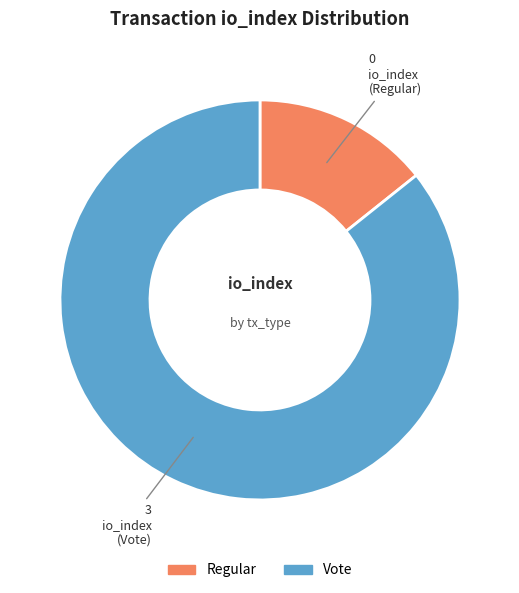

Which has a higher value, Vote or Regular?

Vote